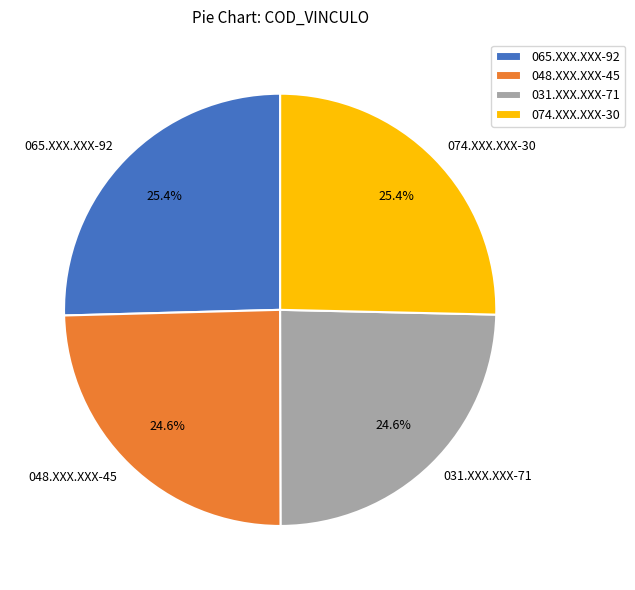

What is the total percentage of 048.XXX.XXX-45 and 074.XXX.XXX-30?

50.0%